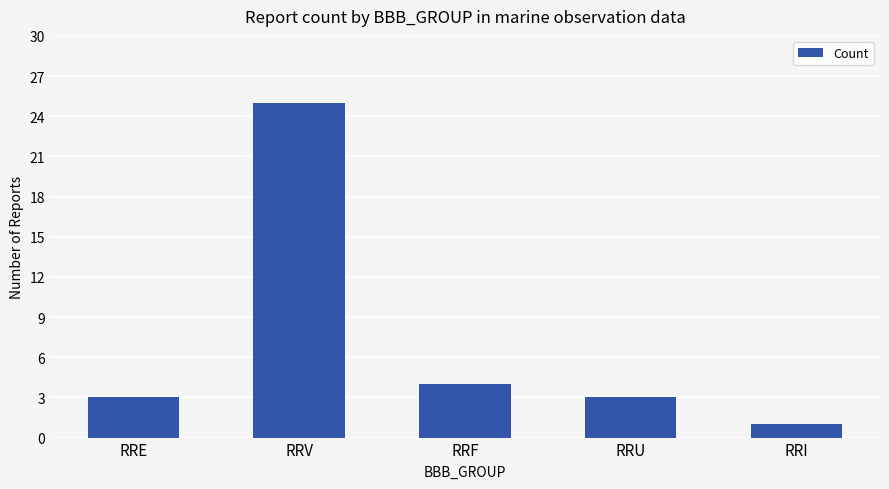

What is the value of the 5th bar from the left?

1